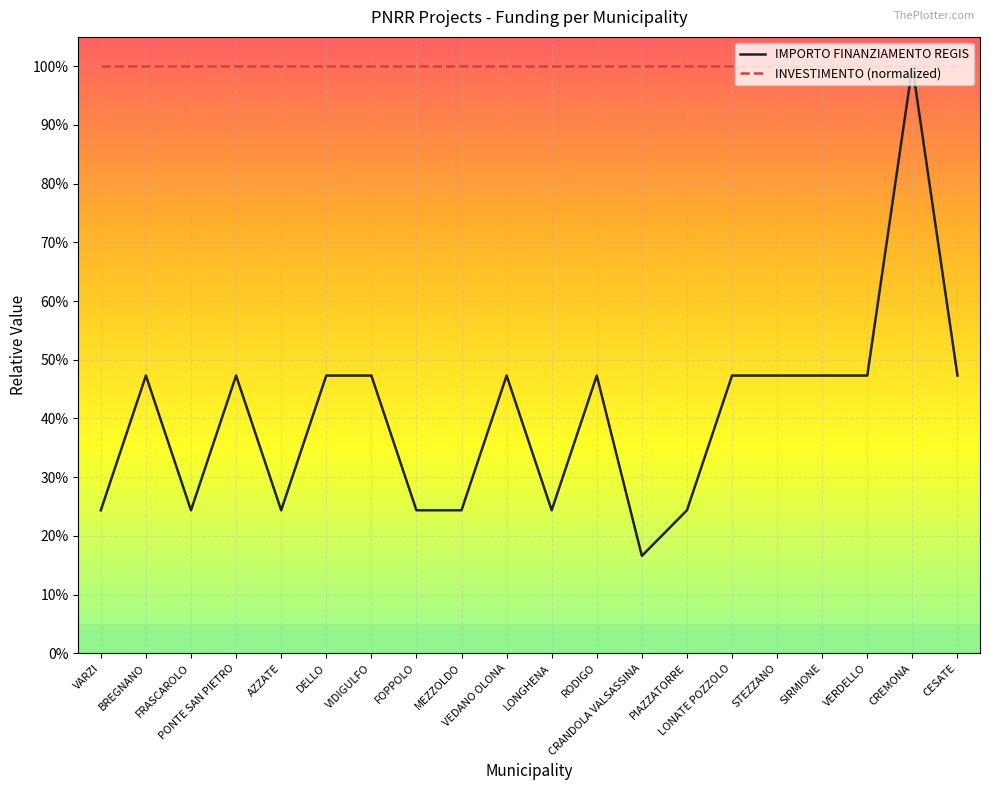

What is the minimum value for INVESTIMENTO (normalized)?

100.0